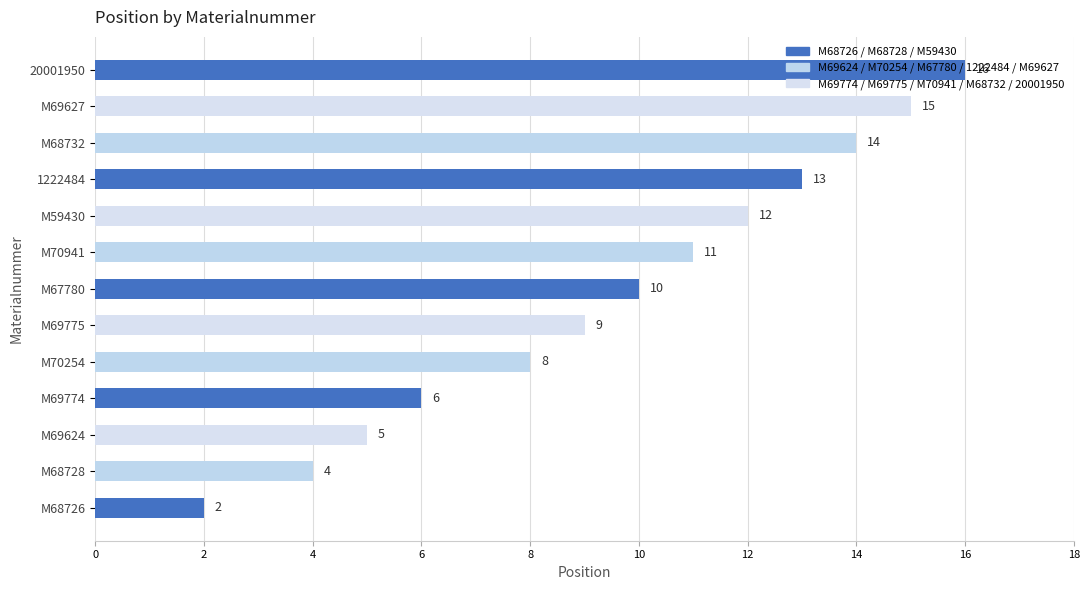

Between 20001950 and M69624, which is larger?

20001950